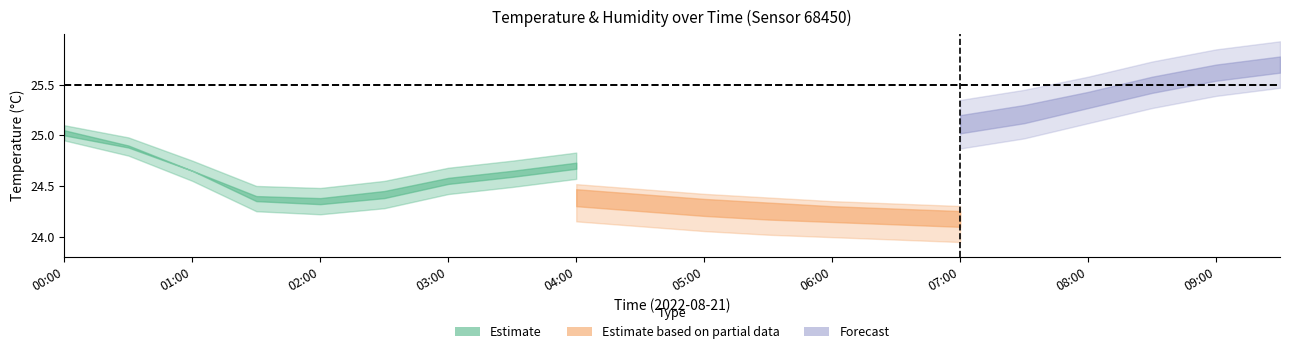

What is the lowest value of the temp_lower series?

24.2